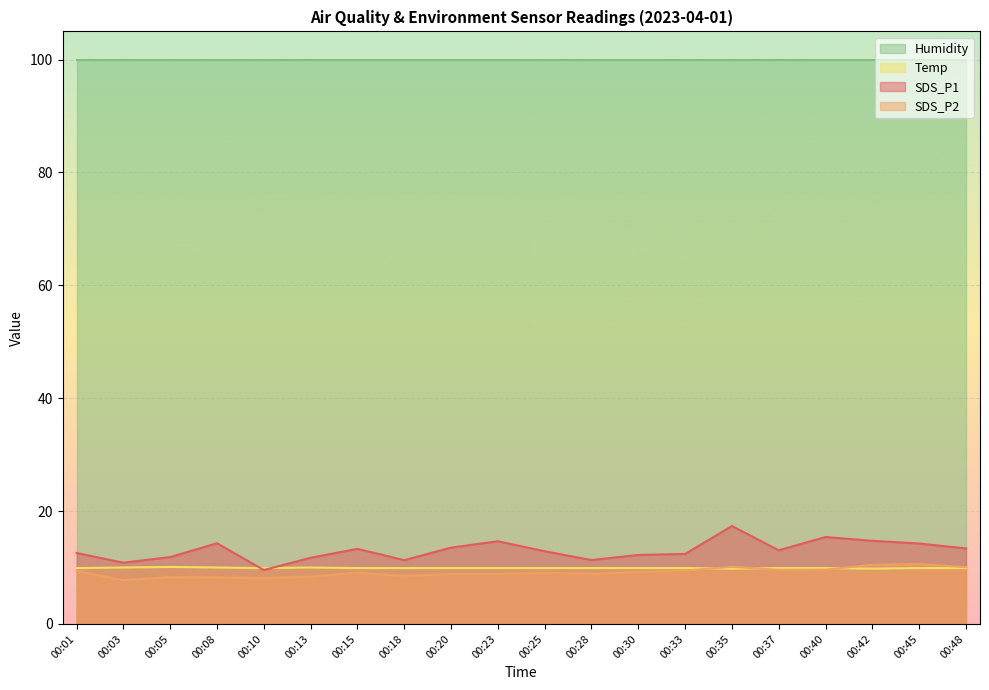

How many lines are shown in the chart?

4